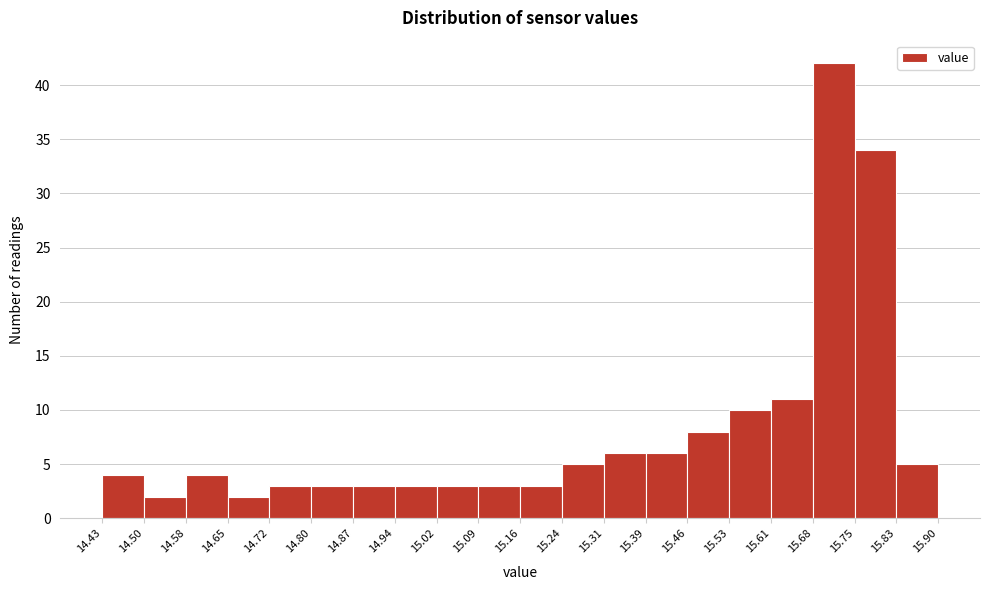

Which range on the x-axis has the tallest bar?

15.68 to 15.75